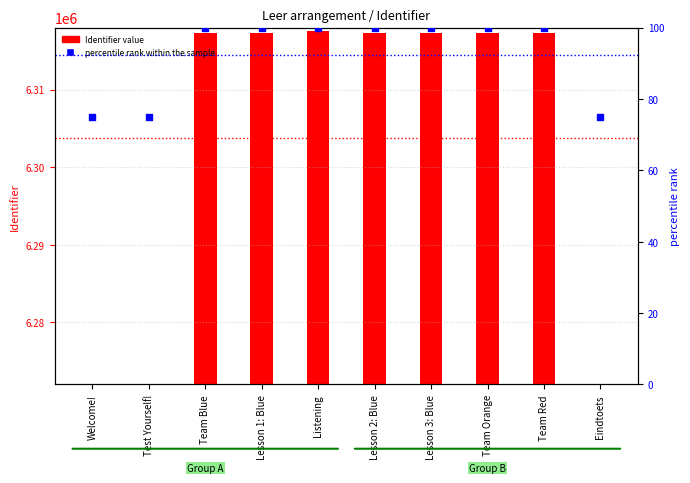

What are all the series names shown in the legend?

Identifier, percentile rank within the sample